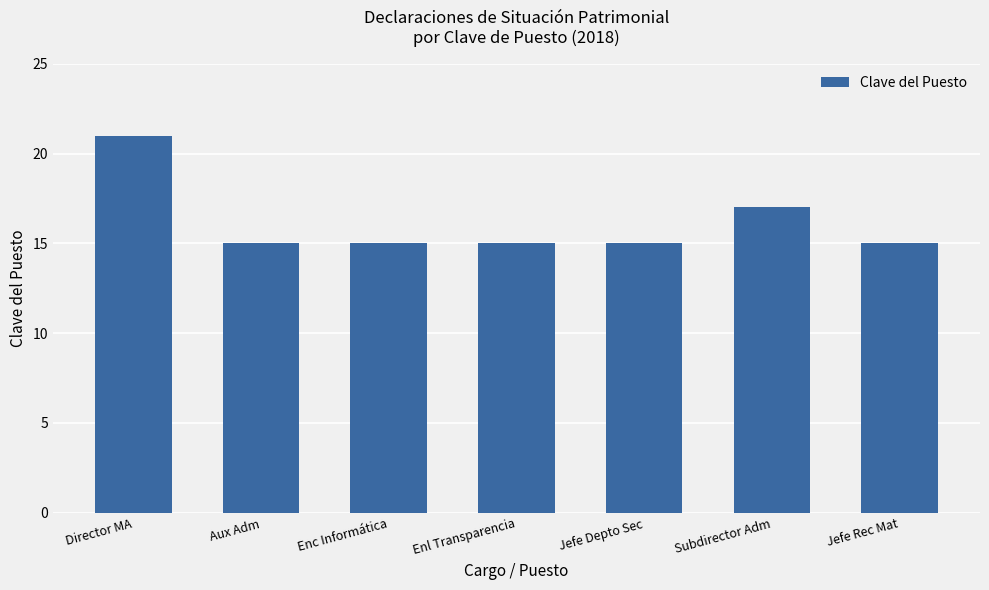

What is the minimum value shown in the chart?

15